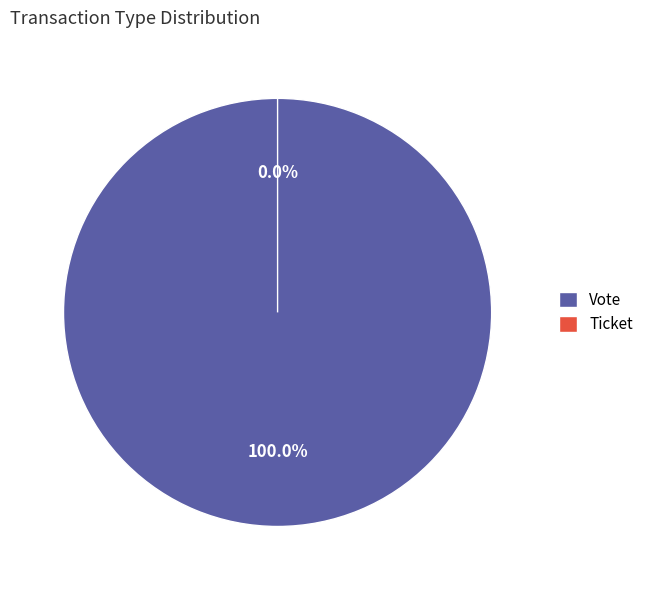

Rank the categories by value from highest to lowest.

Vote, Ticket